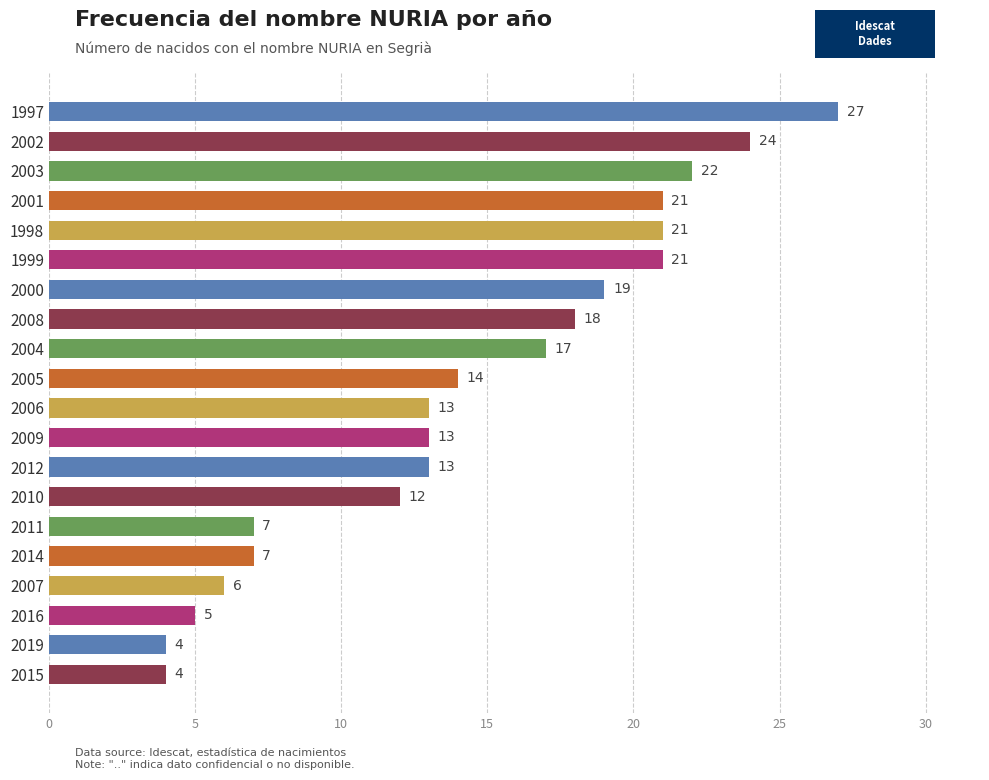

Reading top to bottom, list all the values displayed in this chart.

27	24	22	21	21	21	19	18	17	14	13	13	13	12	7	7	6	5	4	4